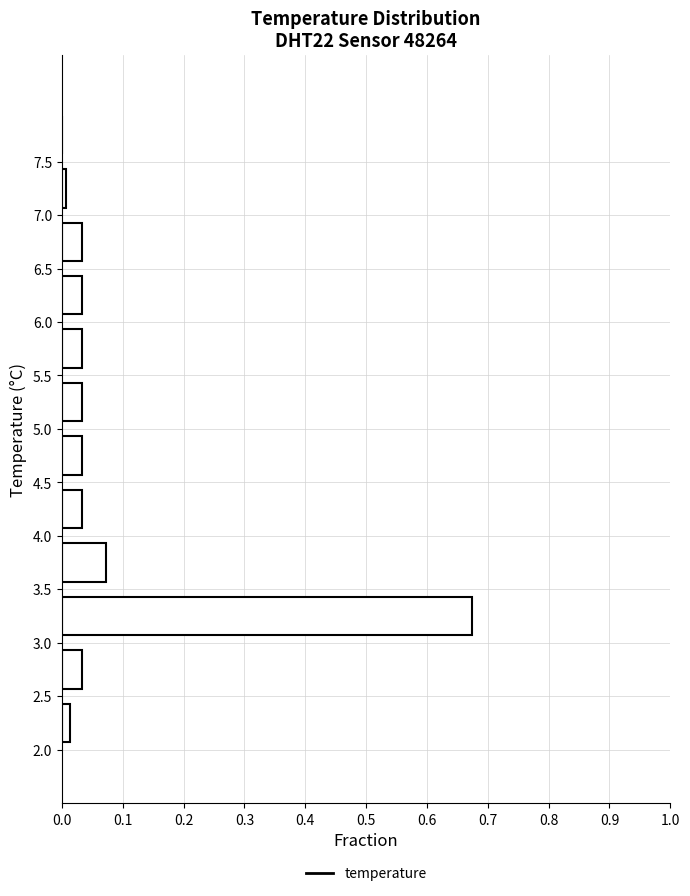

Reading bottom to top, list every bar in this chart as the range it spans on the y-axis followed by its length. The values are not printed on the chart, so give them approximately, as read against the axis.

2.0 to 2.5: 0.01
2.5 to 3.0: 0.03
3.0 to 3.5: 0.67
3.5 to 4.0: 0.07
4.0 to 4.5: 0.03
4.5 to 5.0: 0.03
5.0 to 5.5: 0.03
5.5 to 6.0: 0.03
6.0 to 6.5: 0.03
6.5 to 7.0: 0.03
7.0 to 7.5: under 0.01
7.5 to 8.0: 0